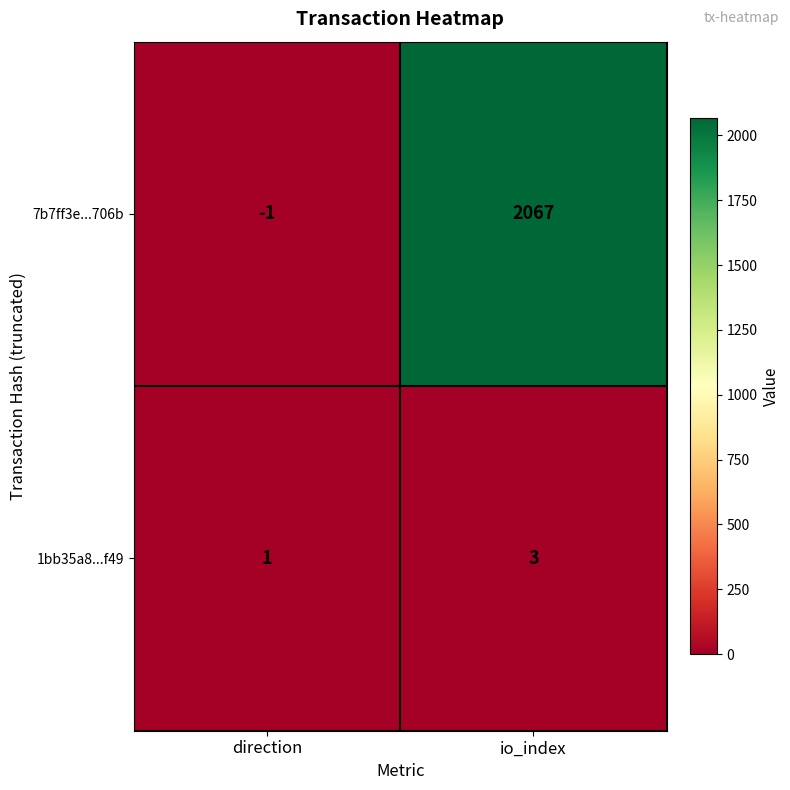

The 7b7ff3e...706b series shows 2067 at io_index. True or false?

True